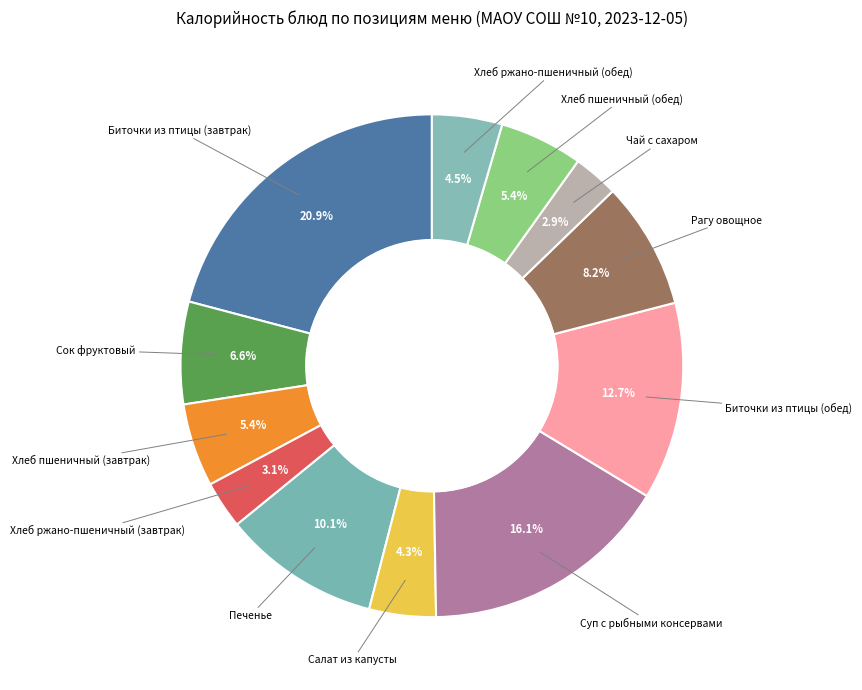

What is the total percentage of Биточки из птицы (обед) and Хлеб пшеничный (завтрак)?

18.1%